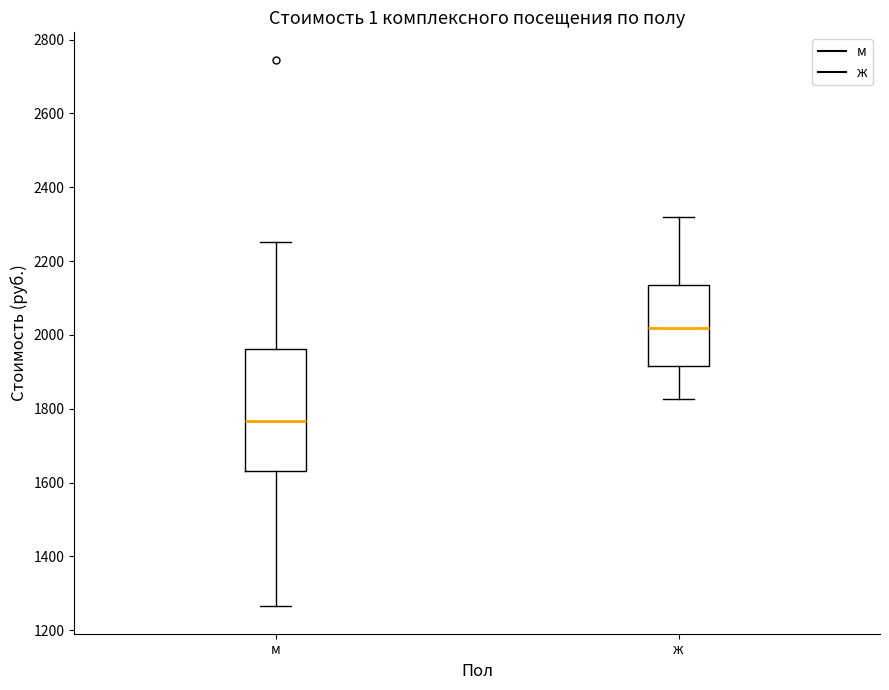

Comparing the boxes themselves (not the whiskers), which one is the tallest?

м